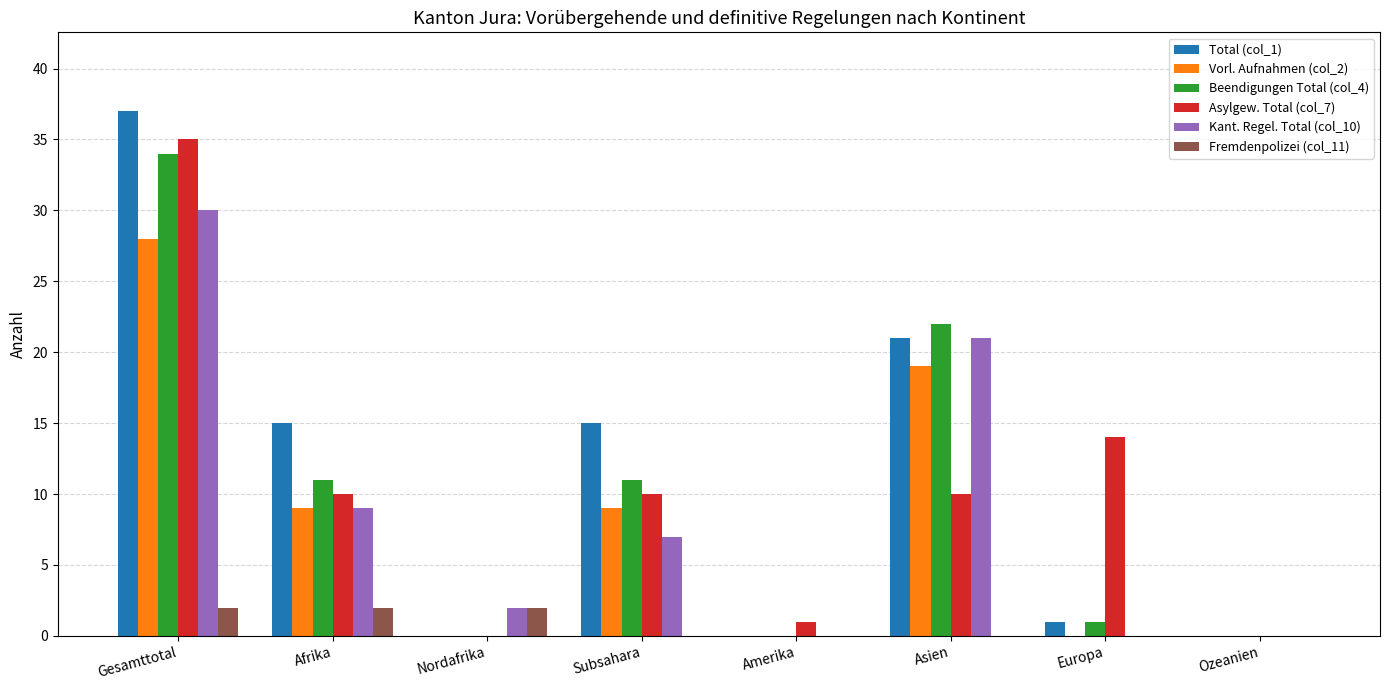

At which label does Asylgew. Total (col_7) reach its peak?

Gesamttotal